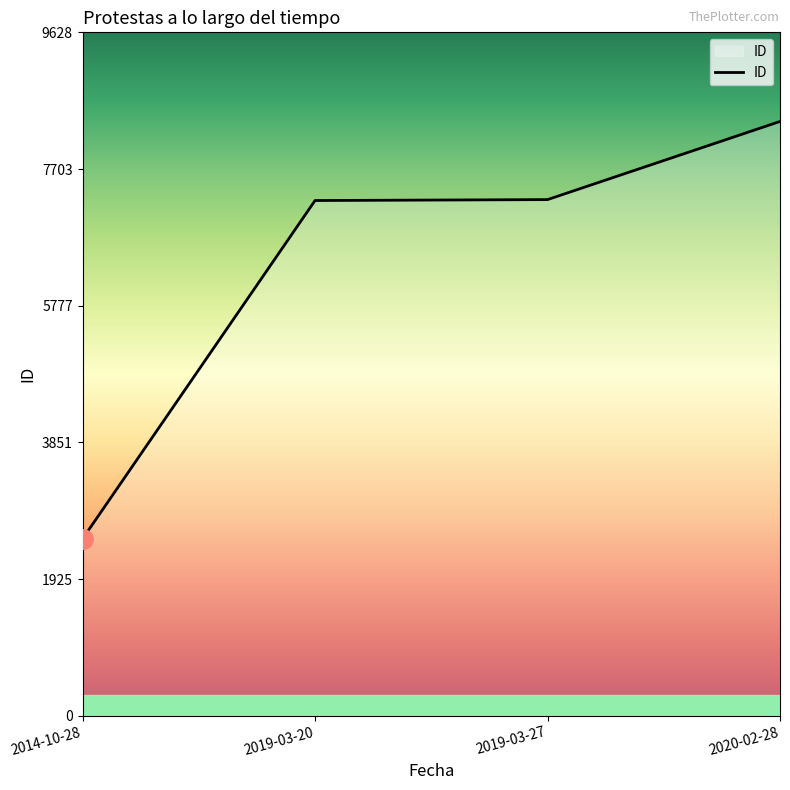

What is the average value?

6349